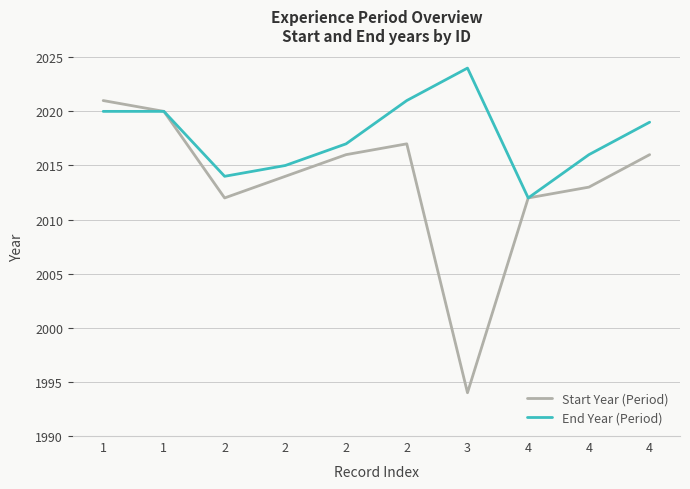

How many interior local peaks does the Start Year (Period) series have?

1